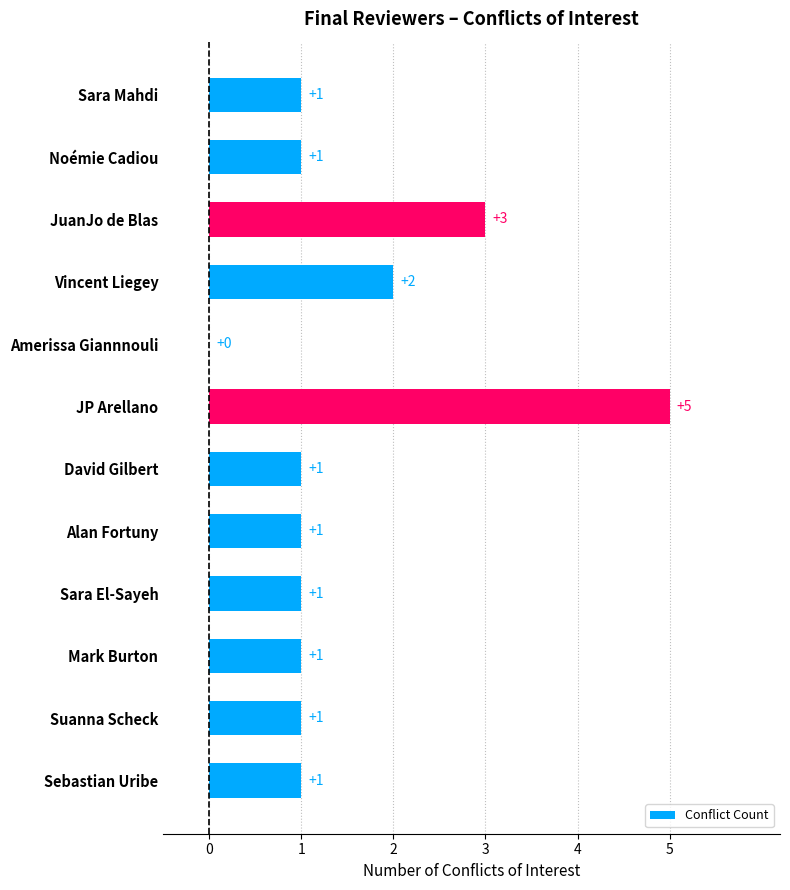

What is the change in value from Sara Mahdi to JP Arellano?

+4